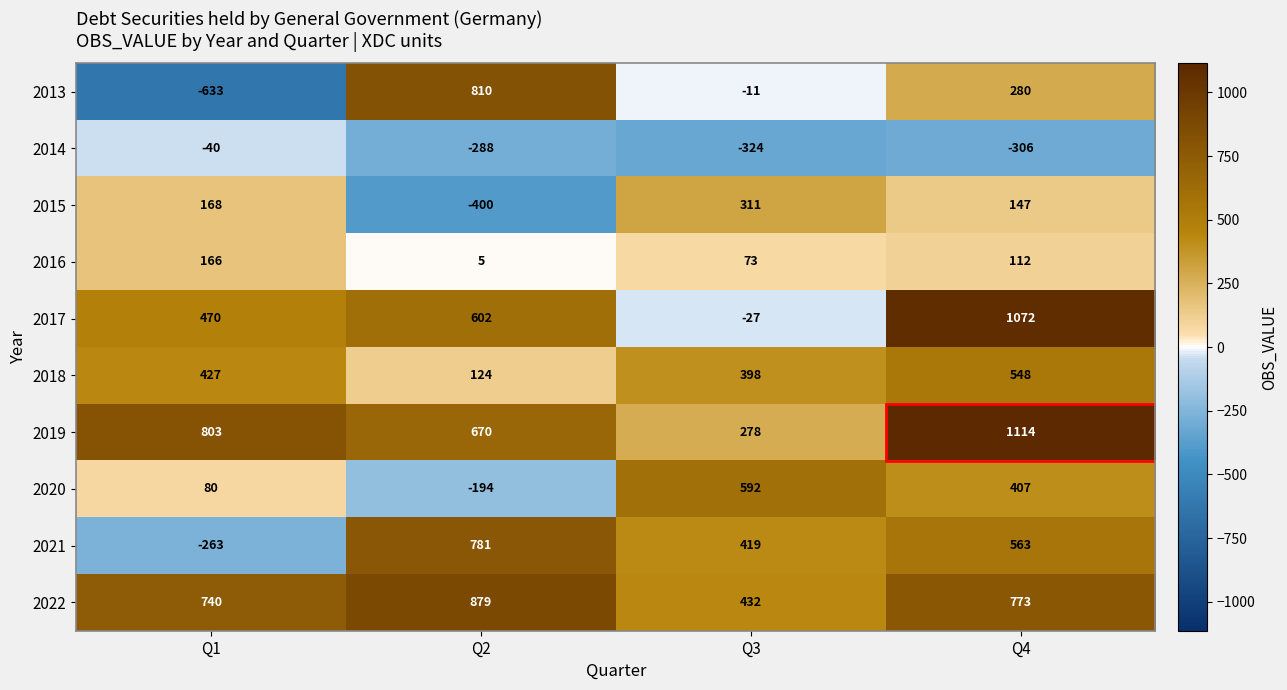

The value of 2021 at Q3 is 419. True or false?

True